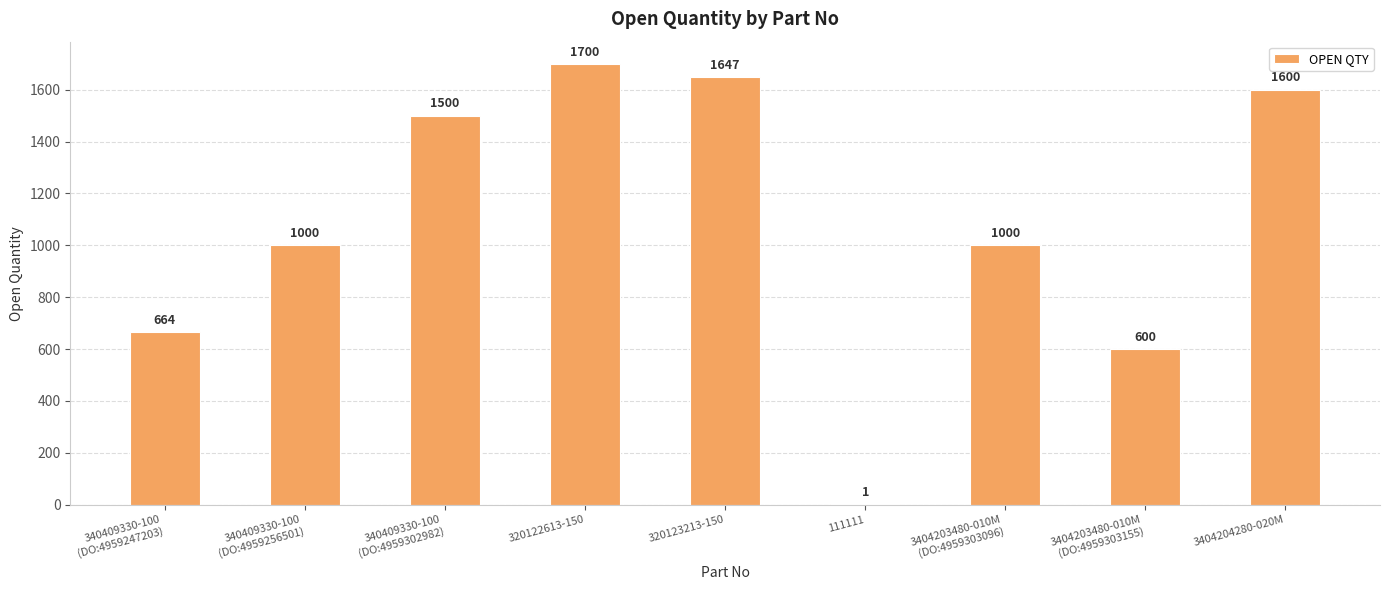

True or false: the data shows 600 at 3404203480-010M
(DO:4959303155).

True